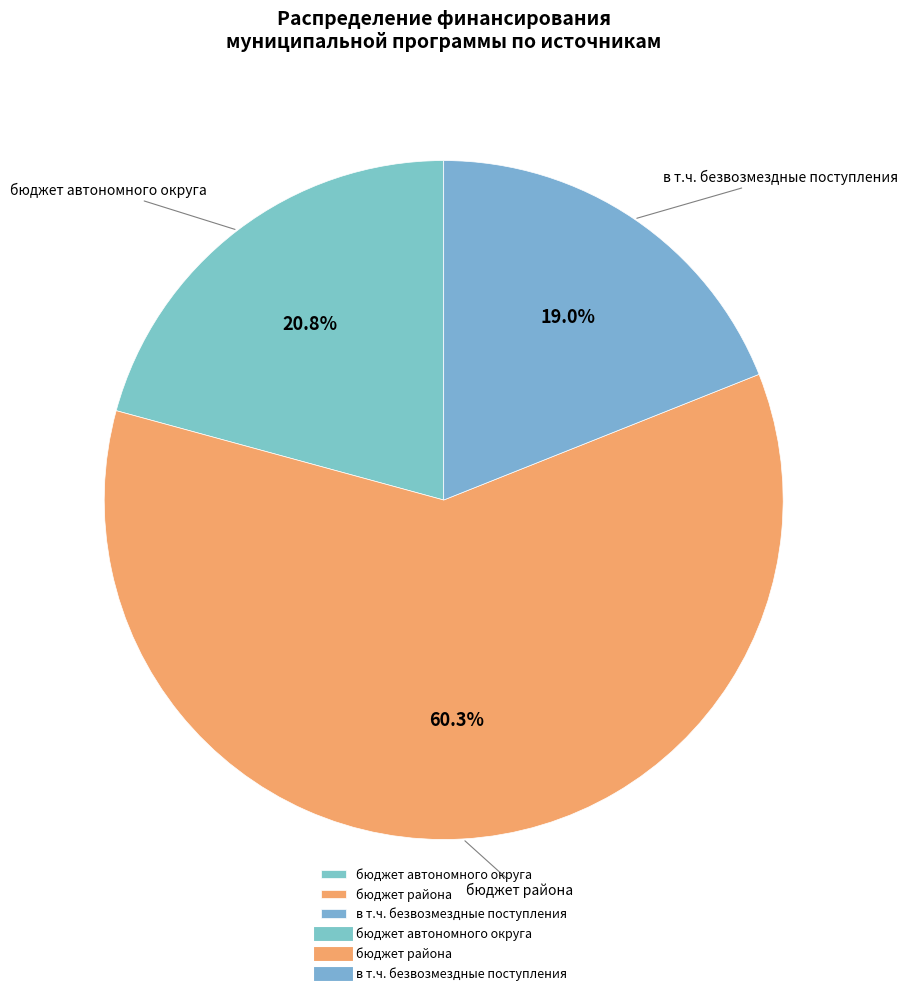

Combined, do бюджет автономного округа and бюджет района account for over 50%?

Yes